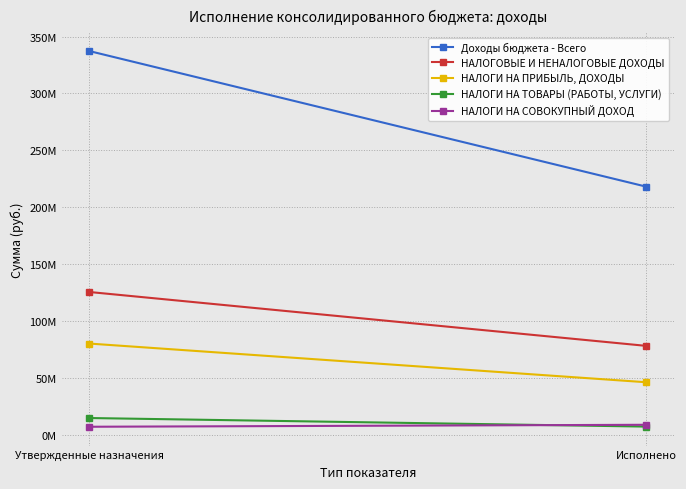

Reading left to right, list all the values displayed in this chart.

Доходы бюджета - Всего: Утвержденные назначения=337256487.4	Исполнено=218052686.2
НАЛОГОВЫЕ И НЕНАЛОГОВЫЕ ДОХОДЫ: Утвержденные назначения=125452712.3	Исполнено=78084901.7
НАЛОГИ НА ПРИБЫЛЬ, ДОХОДЫ: Утвержденные назначения=80116085.0	Исполнено=46106891.0
НАЛОГИ НА ТОВАРЫ (РАБОТЫ, УСЛУГИ): Утвержденные назначения=14654786.0	Исполнено=7117650.6
НАЛОГИ НА СОВОКУПНЫЙ ДОХОД: Утвержденные назначения=6981657.0	Исполнено=8714443.6